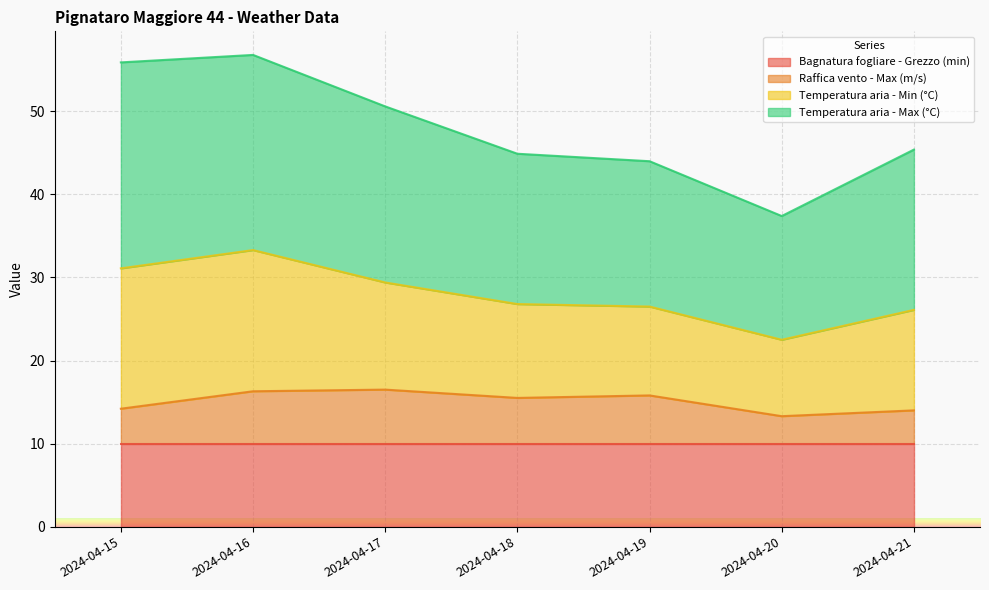

In Raffica vento - Max (m/s), how many points are higher than both neighbors (excluding endpoints)?

2